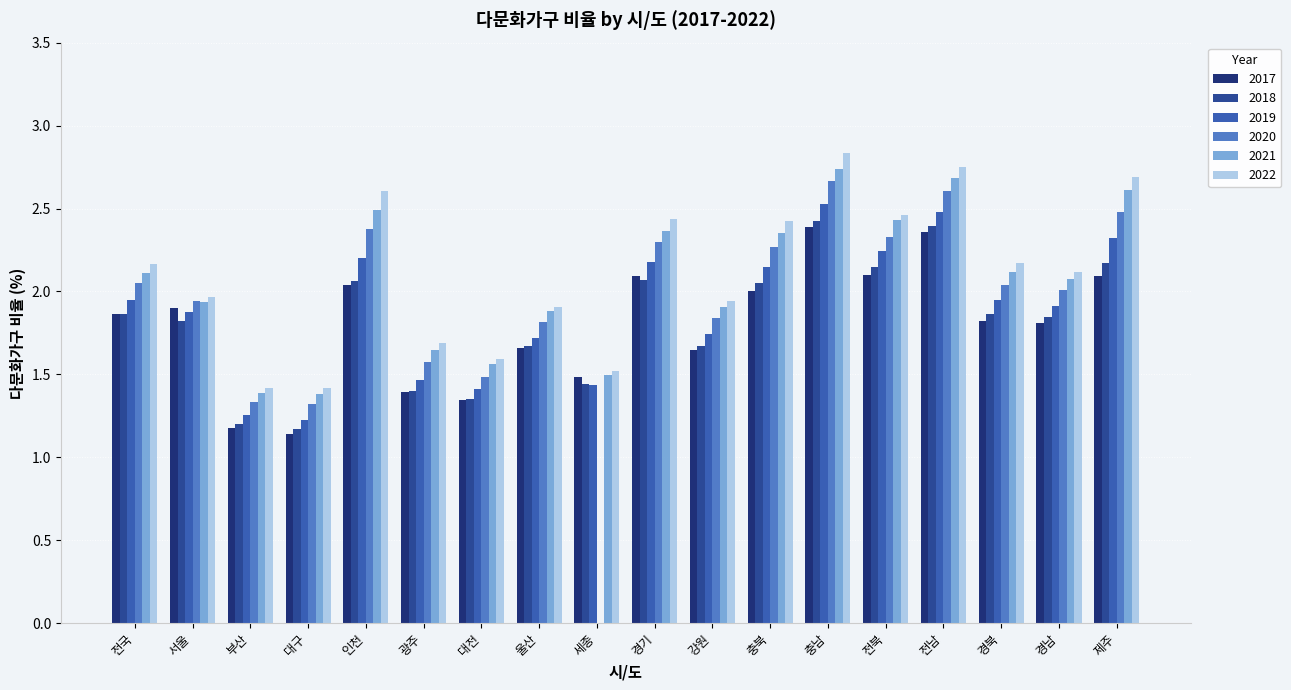

Which category has the highest value in the 2022 series?

충남